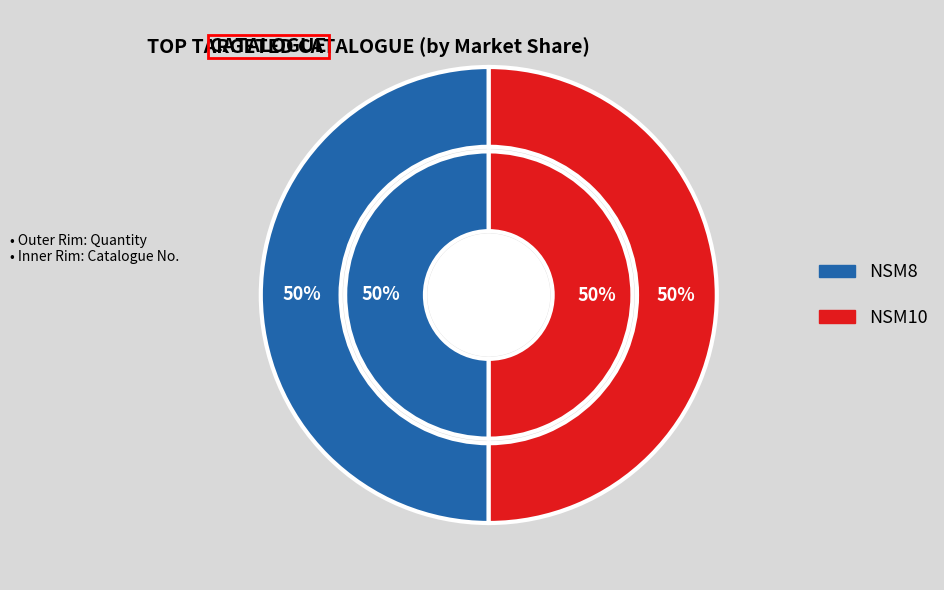

True or false: NSM8 accounts for 62% of the total.

False